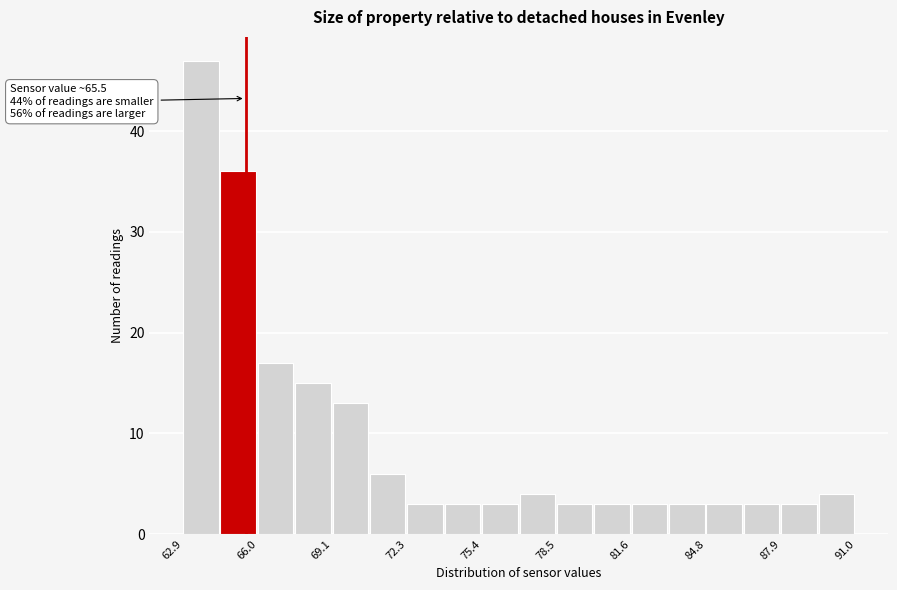

Read against the x-axis, roughly where is the centre of the tallest bar?

63.5